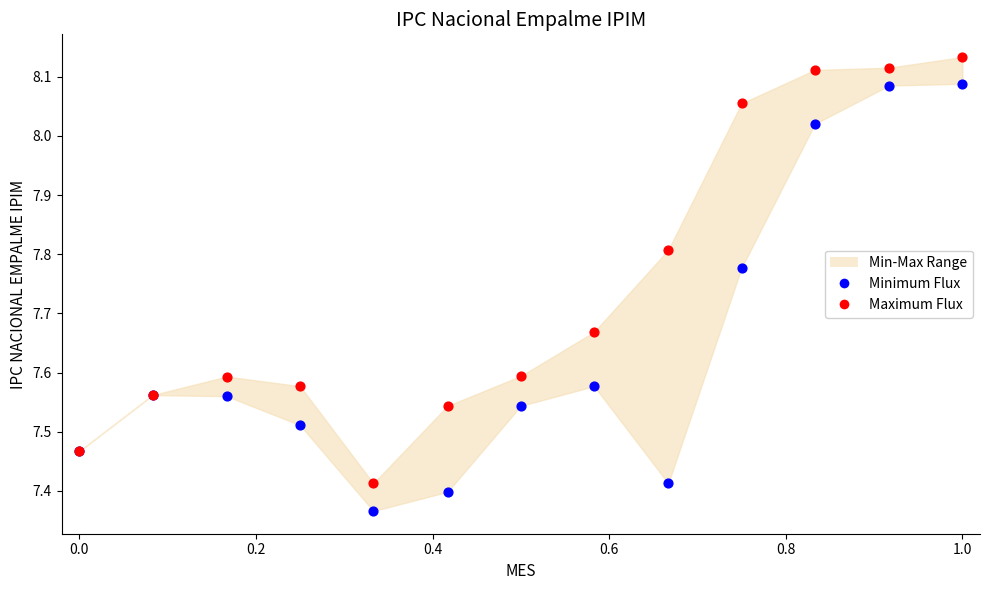

Which series has the largest Y range (max minus min)?

Minimum Flux